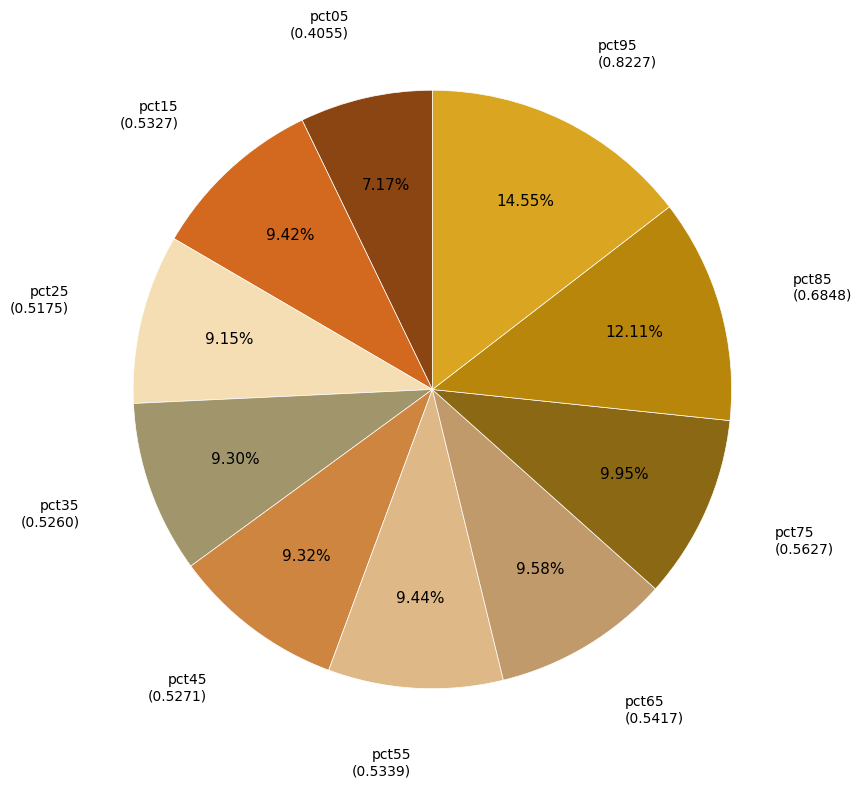

Is there a majority slice in this chart?

No